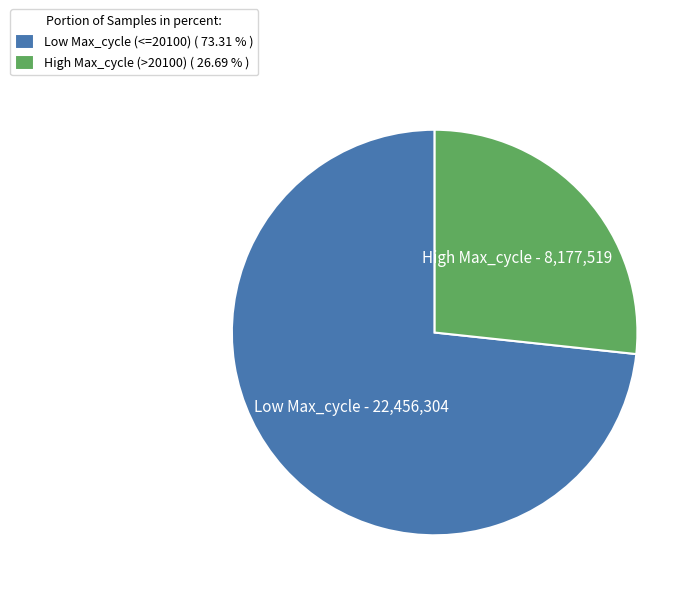

What is the ratio of the value at Low Max_cycle (<=20100) ( 73.31 % ) to the value at High Max_cycle (>20100) ( 26.69 % )?

2.7